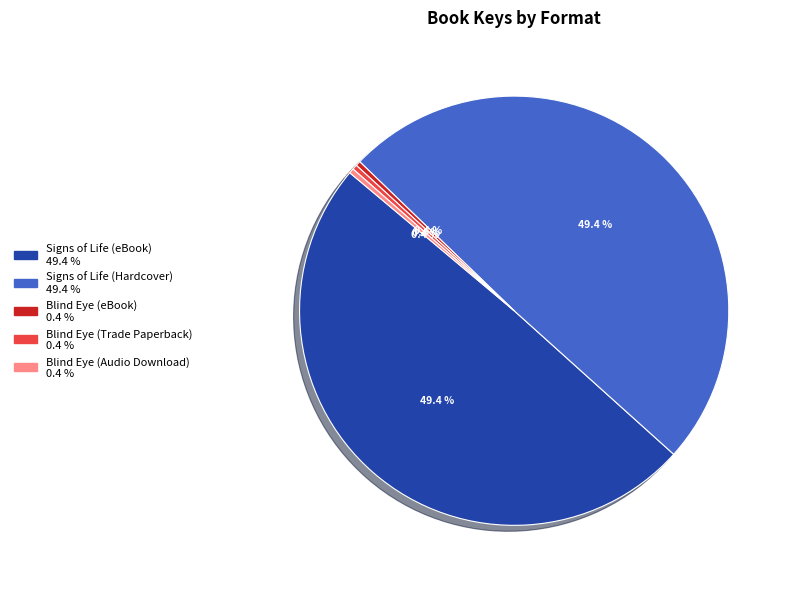

The Signs of Life (eBook) slice represents 49% of the pie. True or false?

True